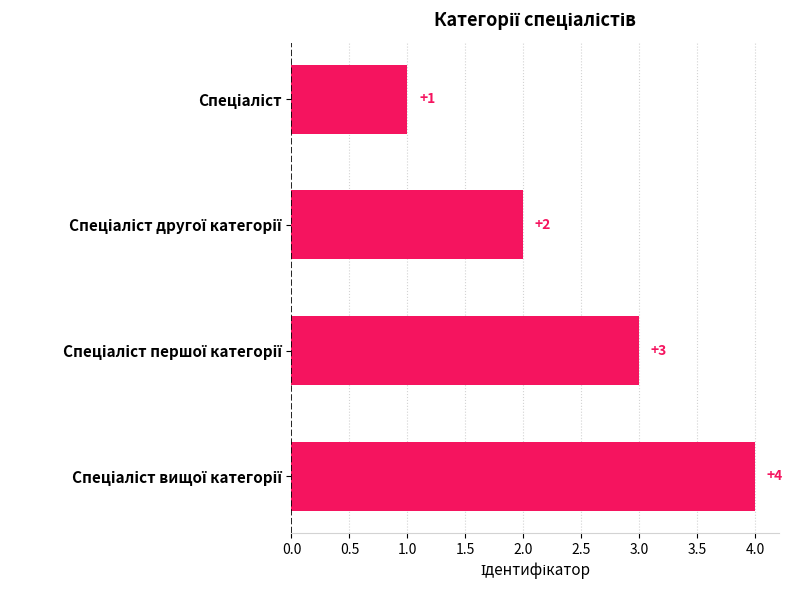

What is the difference between the maximum and minimum values?

3